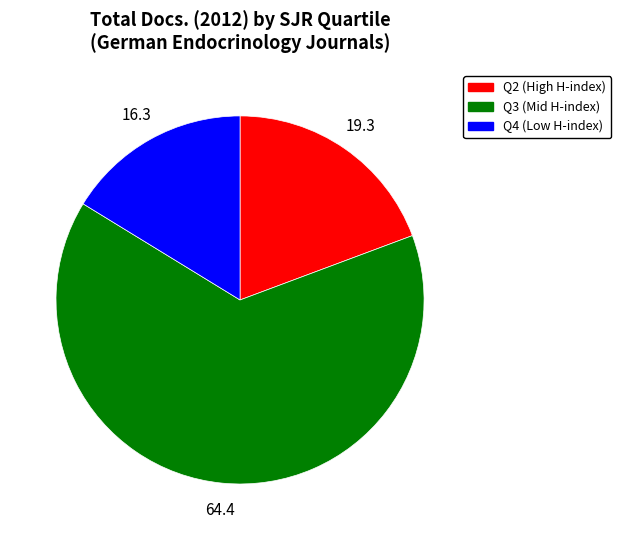

Is there any slice that represents more than half of the pie?

Yes